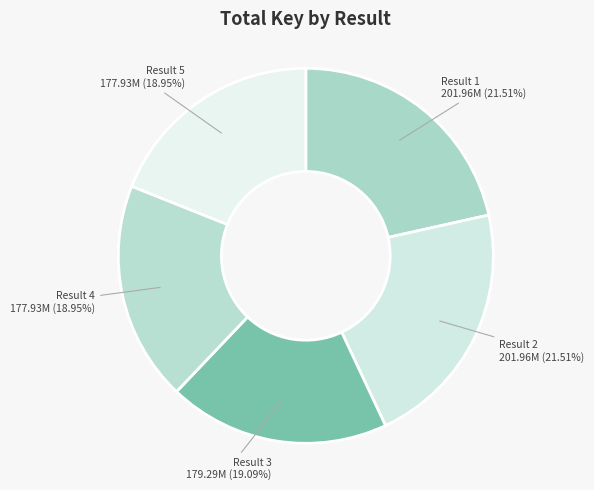

To the nearest percent, what is the average slice percentage?

20%